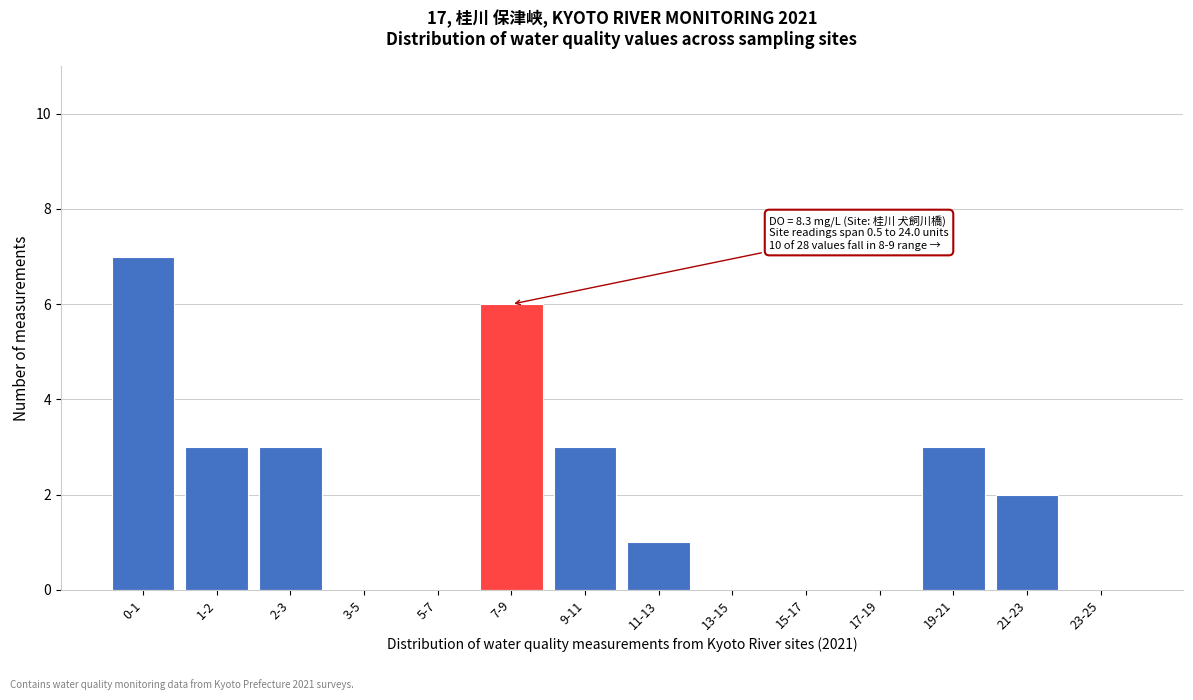

Reading right to left, transcribe all the data shown in this chart.

23-25=0	21-23=2	19-21=3	17-19=0	15-17=0	13-15=0	11-13=1	9-11=3	7-9=6	5-7=0	3-5=0	2-3=3	1-2=3	0-1=7